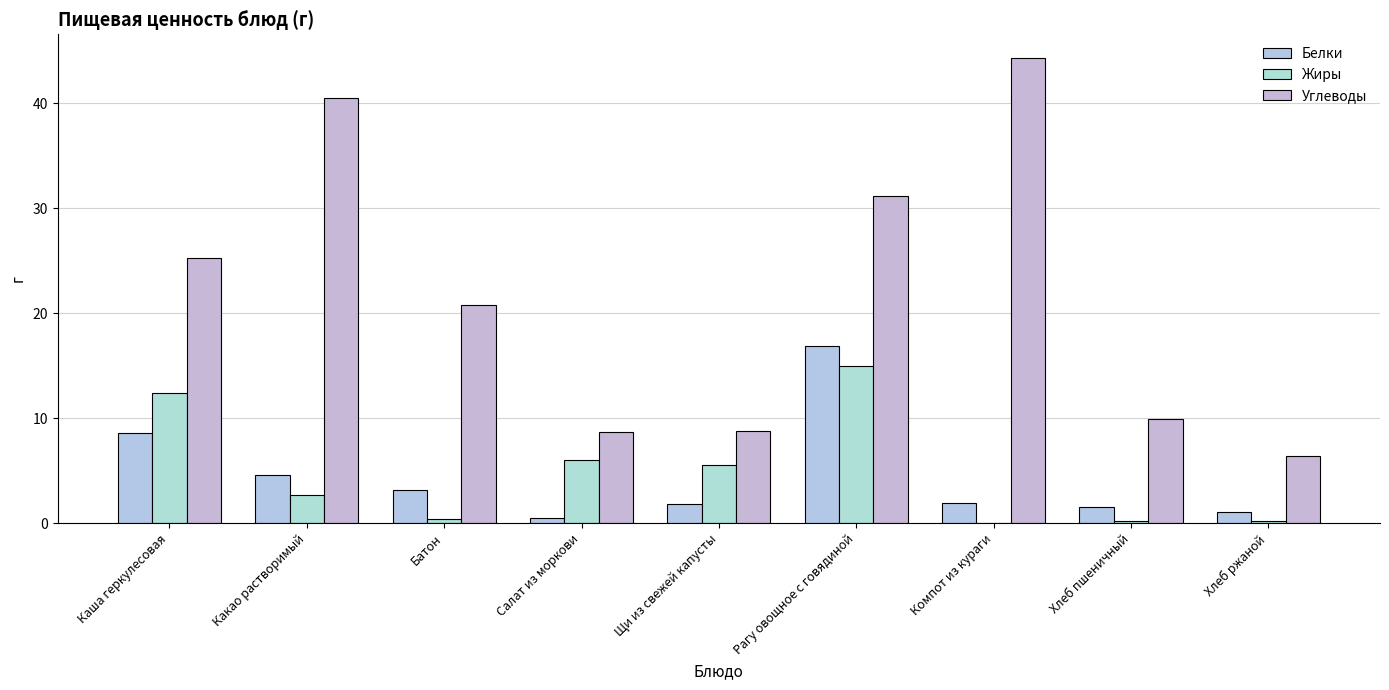

At which category is the sum across all series the highest?

Рагу овощное с говядиной